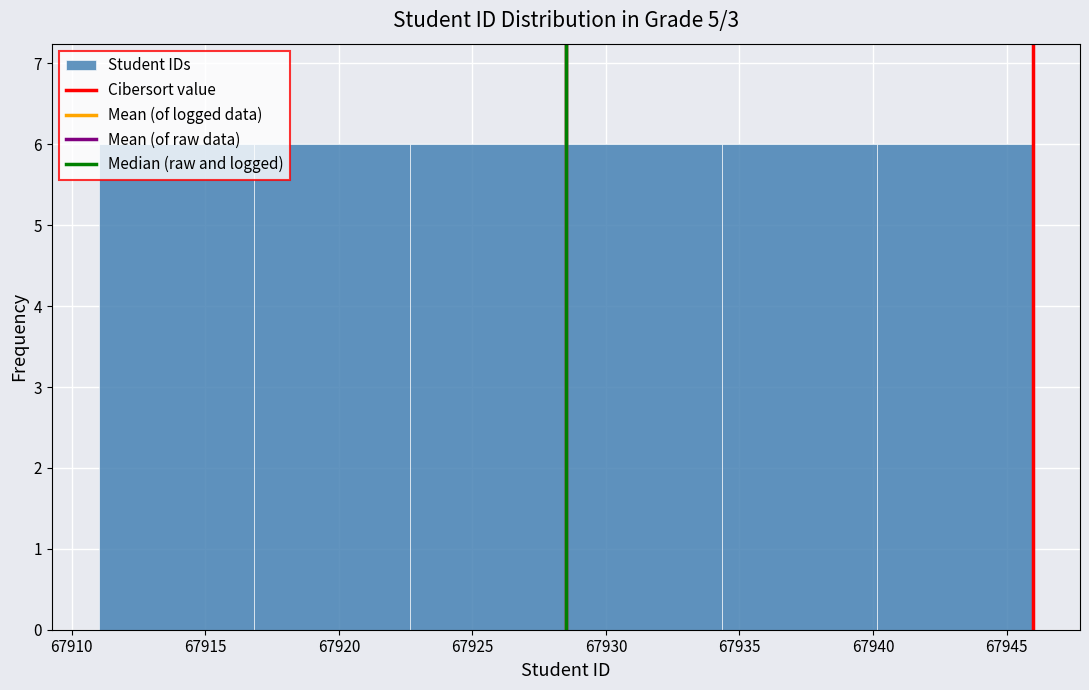

Reading left to right, transcribe this chart: for each bar, give the range it covers on the x-axis and its height. Neither the bar edges nor the heights are printed on the chart, so give them approximately, as read against the axes.

67911.0 to 67917.0: 6
67917.0 to 67922.5: 6
67922.5 to 67928.5: 6
67928.5 to 67934.5: 6
67934.5 to 67940.0: 6
67940.0 to 67946.0: 6